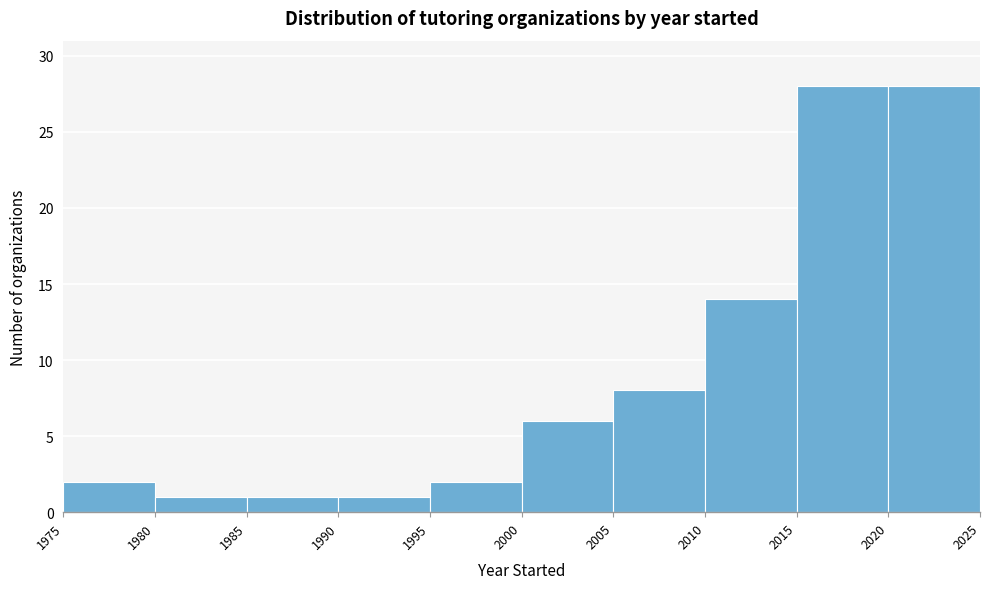

Reading left to right, list every bar in this chart as the range it spans on the x-axis followed by its height. The values are not printed on the chart, so give them approximately, as read against the axis.

1975 to 1980: 2
1980 to 1985: 1
1985 to 1990: 1
1990 to 1995: 1
1995 to 2000: 2
2000 to 2005: 6
2005 to 2010: 8
2010 to 2015: 14
2015 to 2020: 28
2020 to 2025: 28